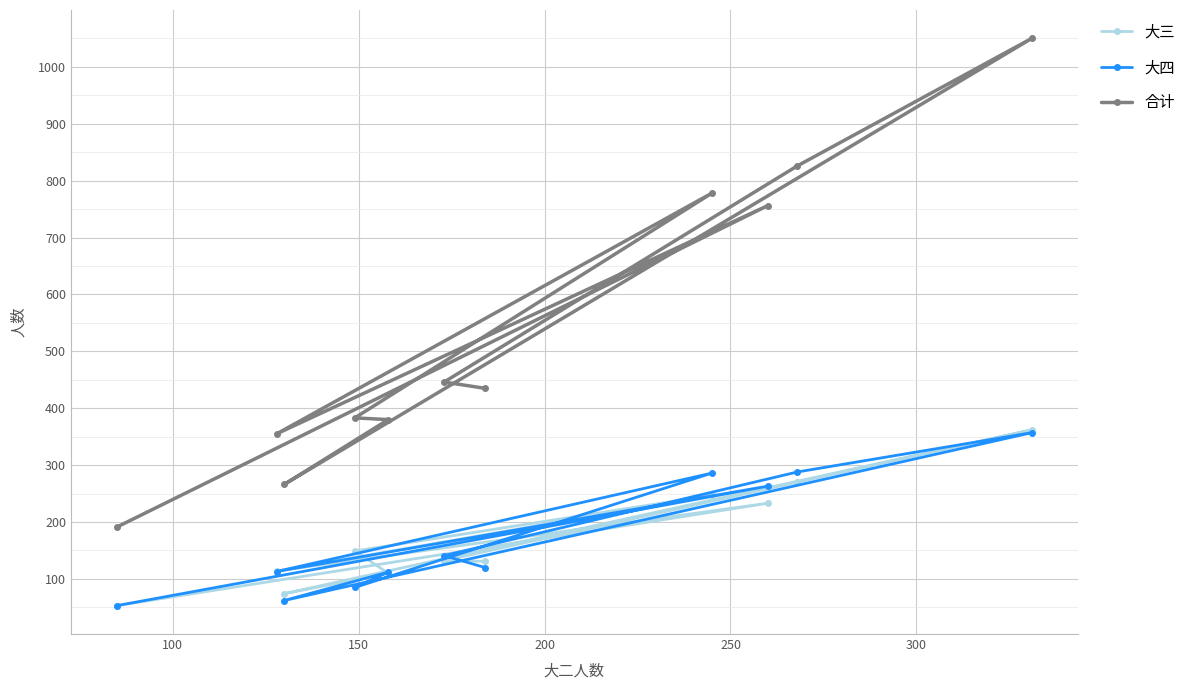

At how many categories does at least one series exceed 457?

4